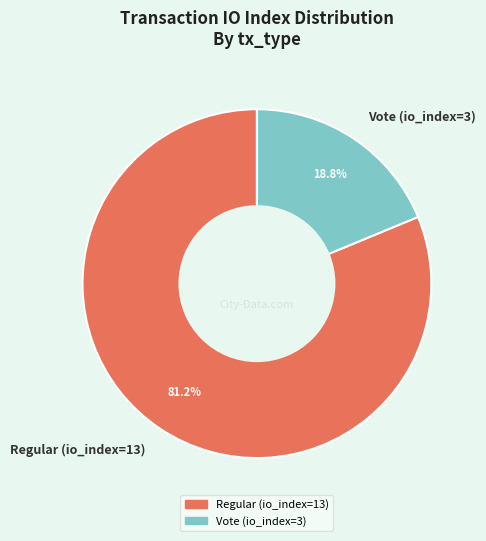

To the nearest percent, what portion does Vote (io_index=3) represent?

19%